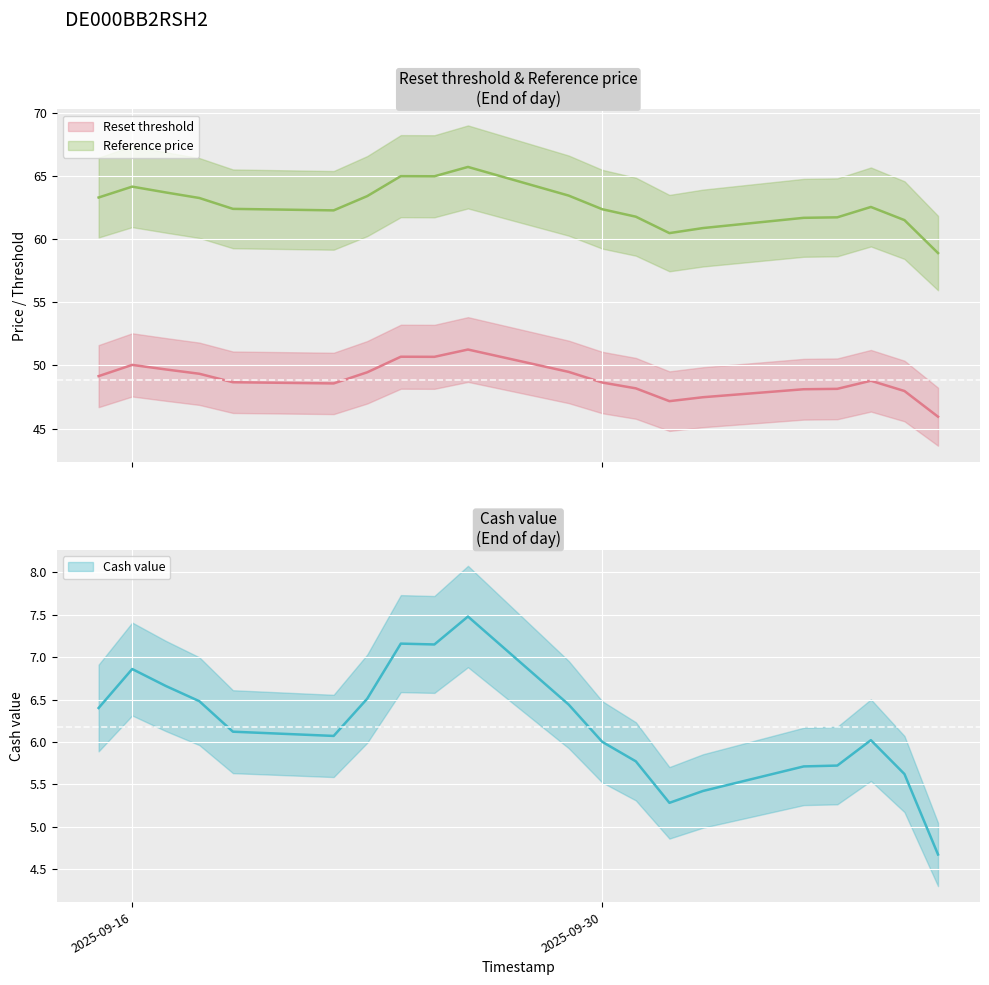

True or false: Cash value and Reset threshold cross at least once.

False